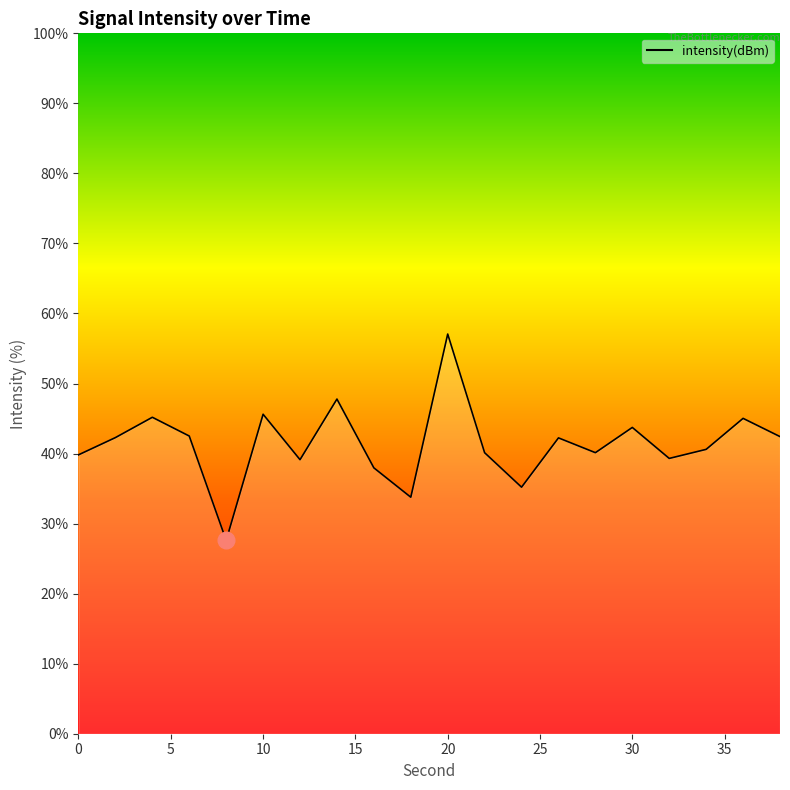

What is the difference between the maximum and minimum values?

29.5